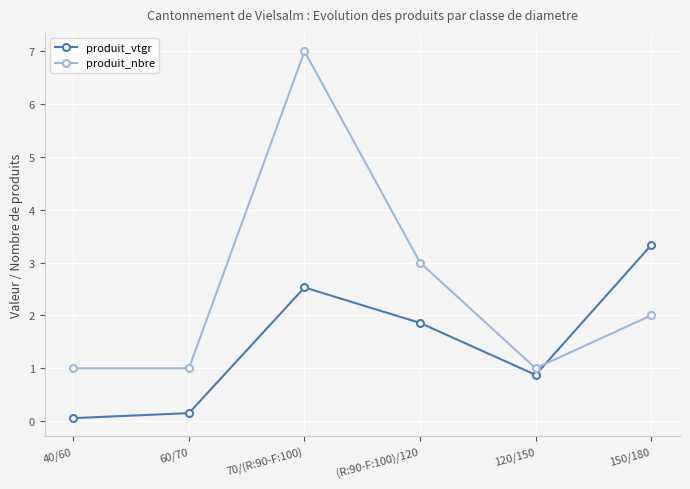

How many intersections are there between produit_nbre and produit_vtgr?

1